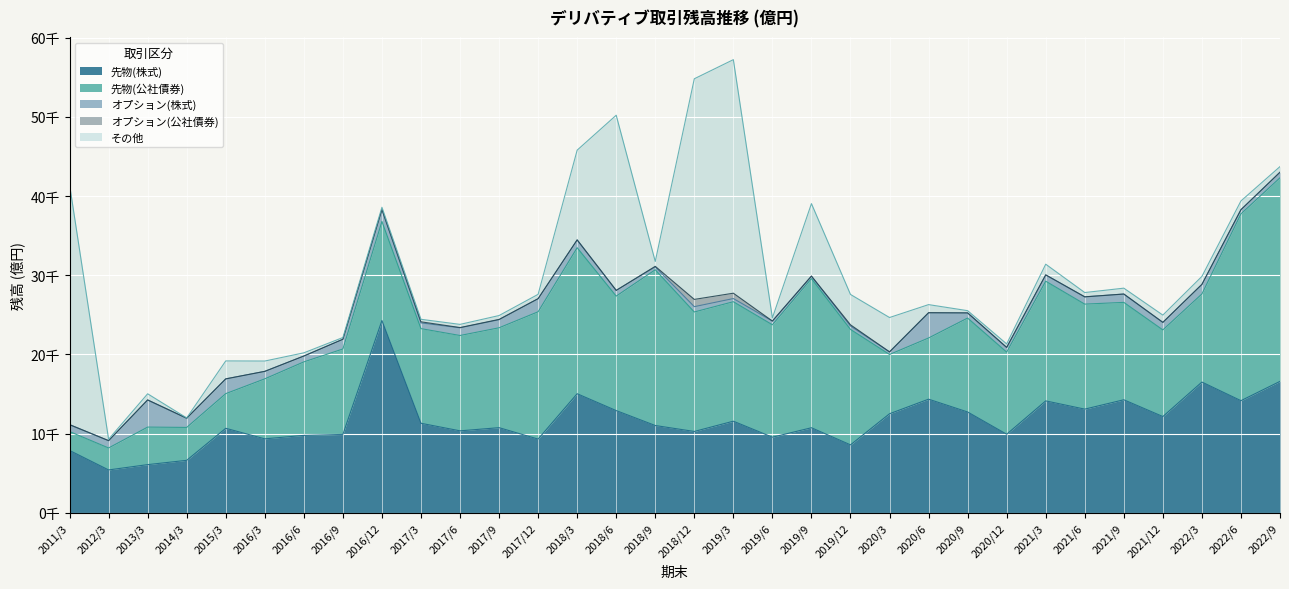

What is the label of the 3rd point from the left?

2013/3